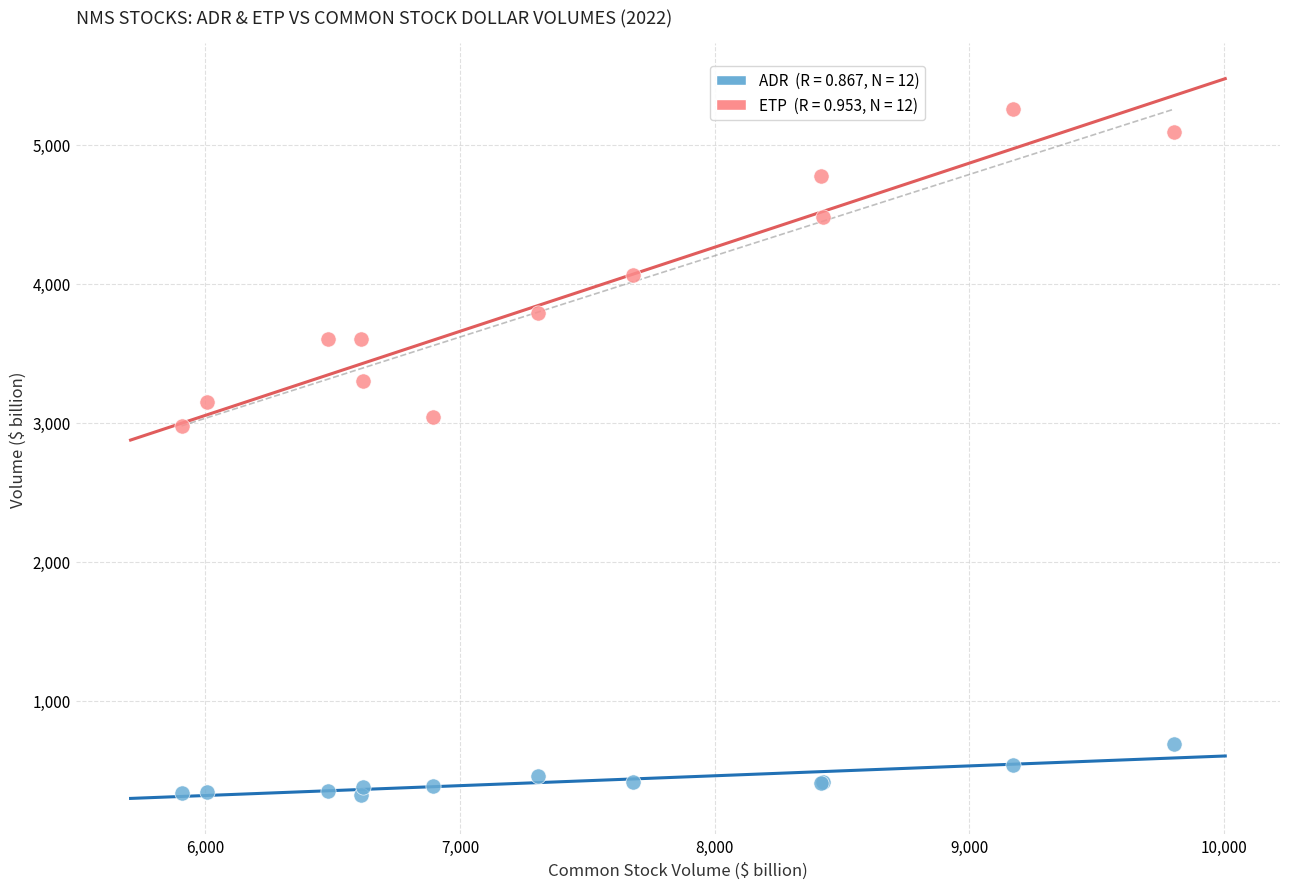

Across all series, what Y value is closest to 2789?

2977.5